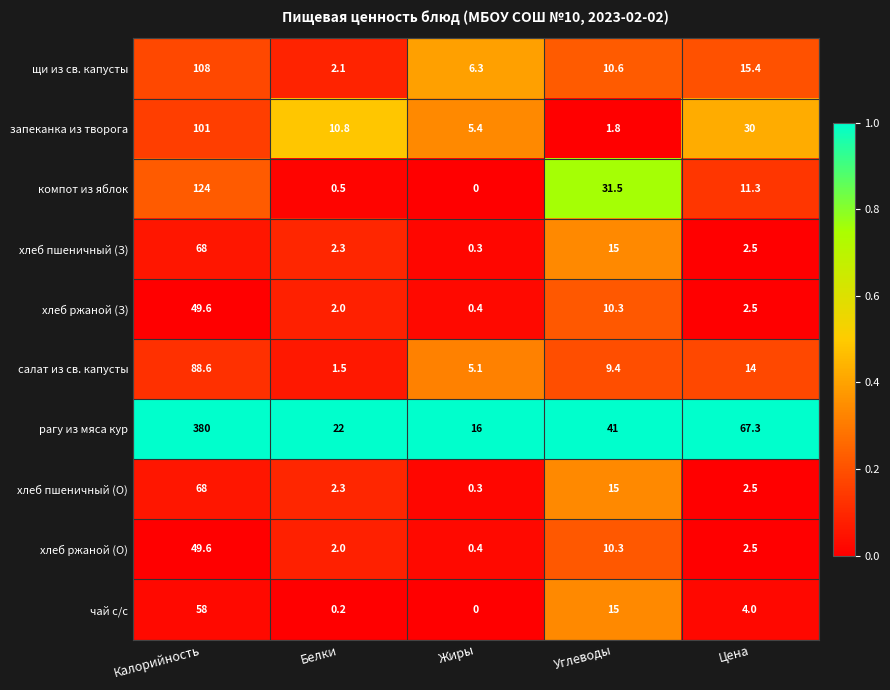

Which series changed the most between Калорийность and Углеводы?

рагу из мяса кур